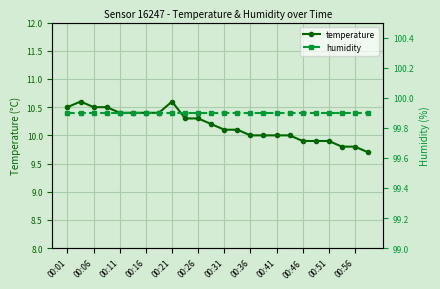

Is it true that temperature equals 10.4 at 00:16?

True